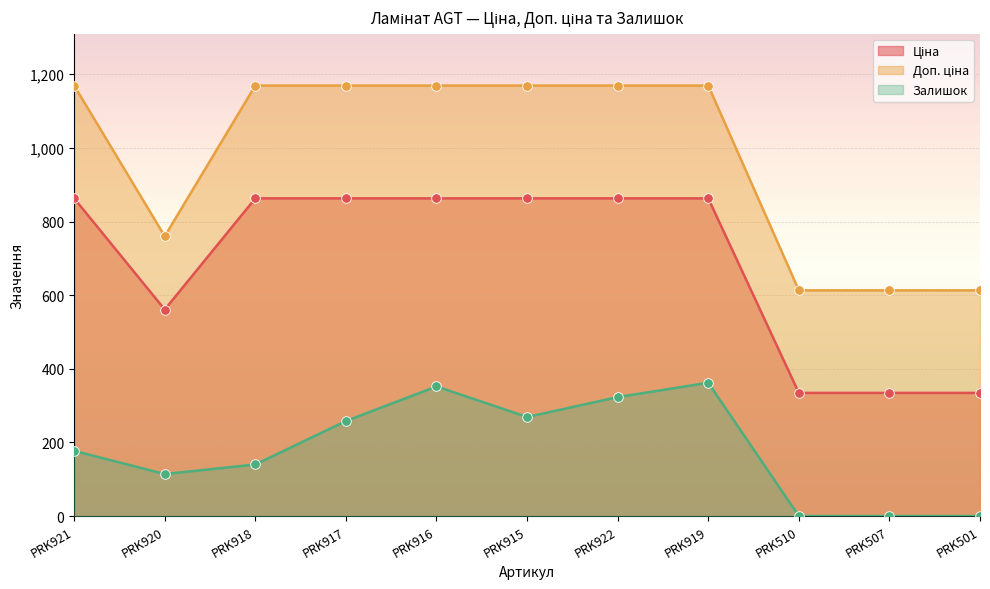

At which category is the sum across all series the highest?

PRK919